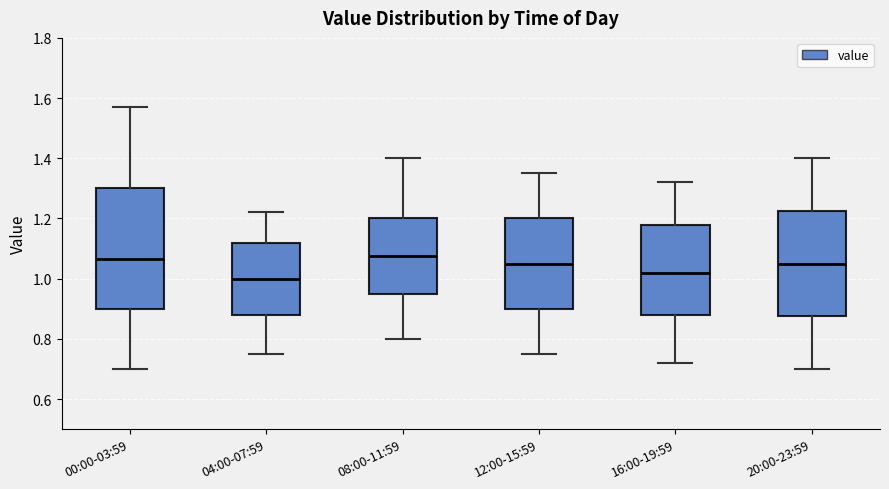

Comparing the boxes themselves (not the whiskers), which one is the tallest?

00:00-03:59